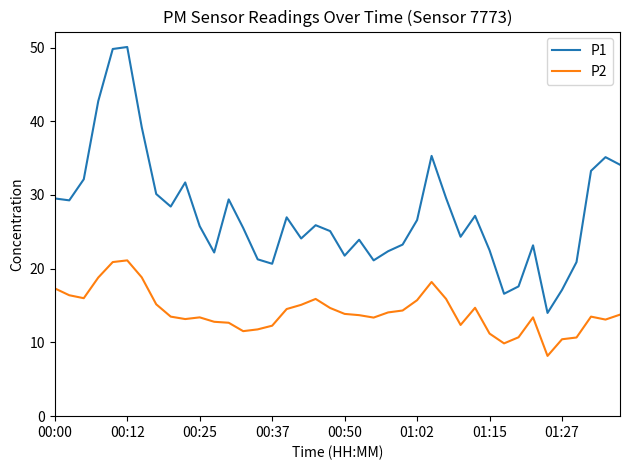

True or false: P2 and P1 cross at least once.

False